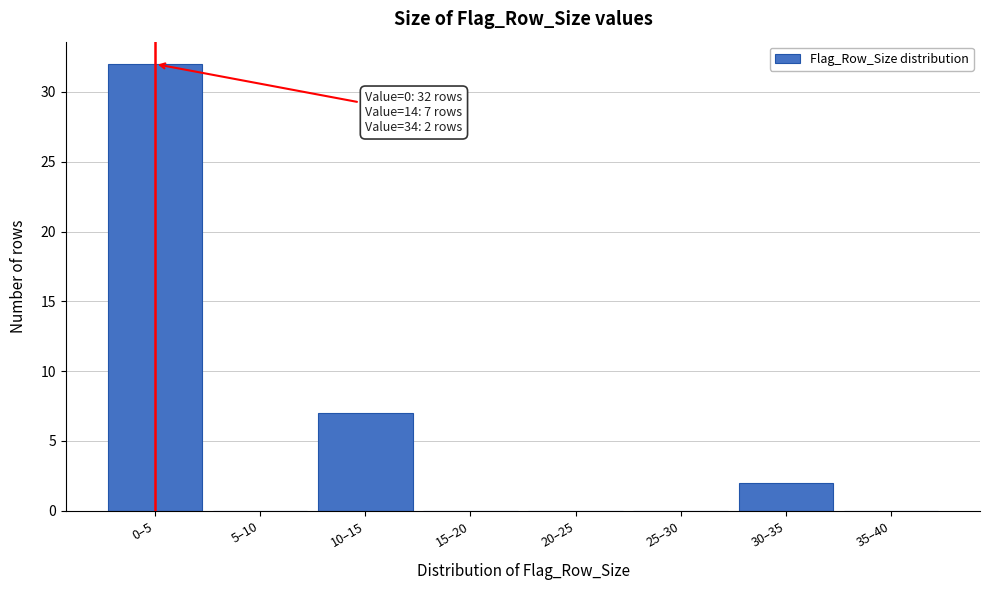

Reading left to right, transcribe all the data shown in this chart.

0–5=32	5–10=0	10–15=7	15–20=0	20–25=0	25–30=0	30–35=2	35–40=0